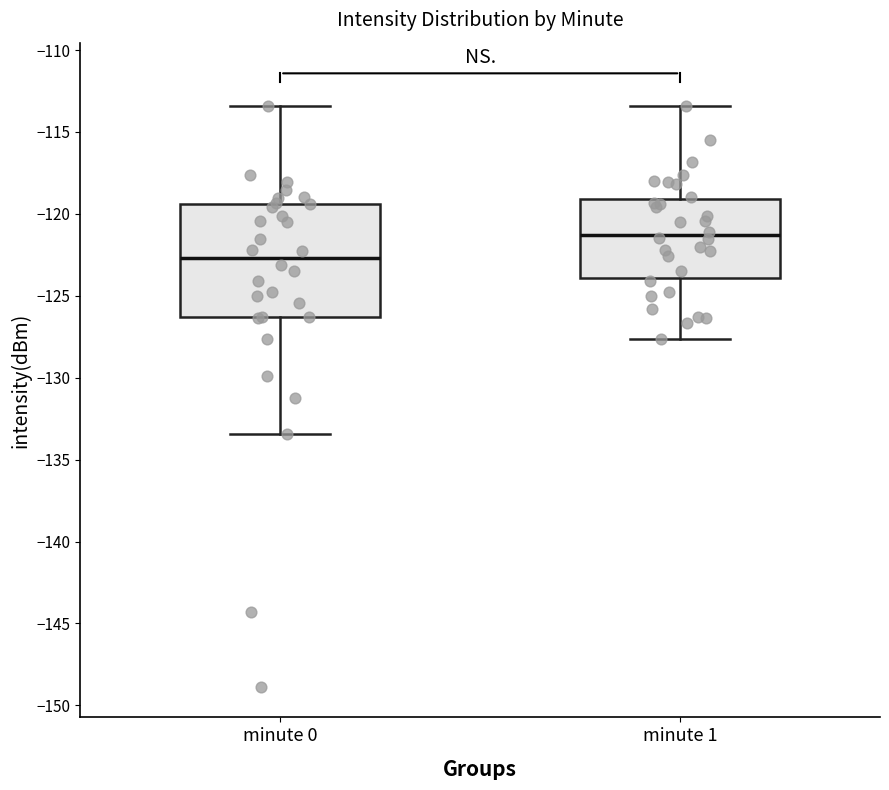

Where is the upper edge of the box for minute 1 on the y-axis? The values are not printed on the chart, so give them approximately, as read against the axis.

-119.0